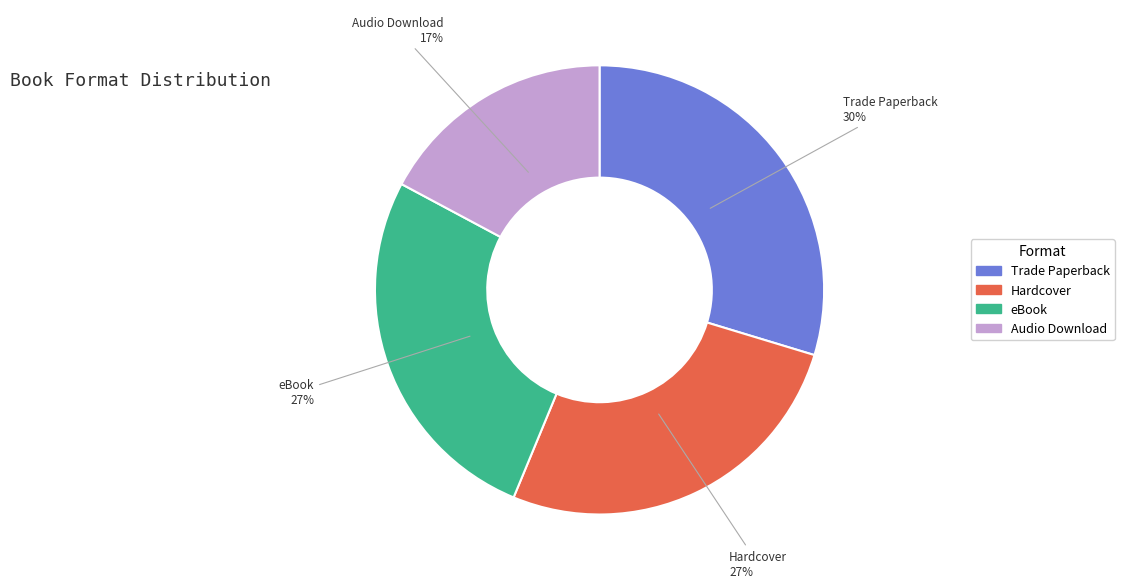

To the nearest percent, what is the average slice percentage?

25%